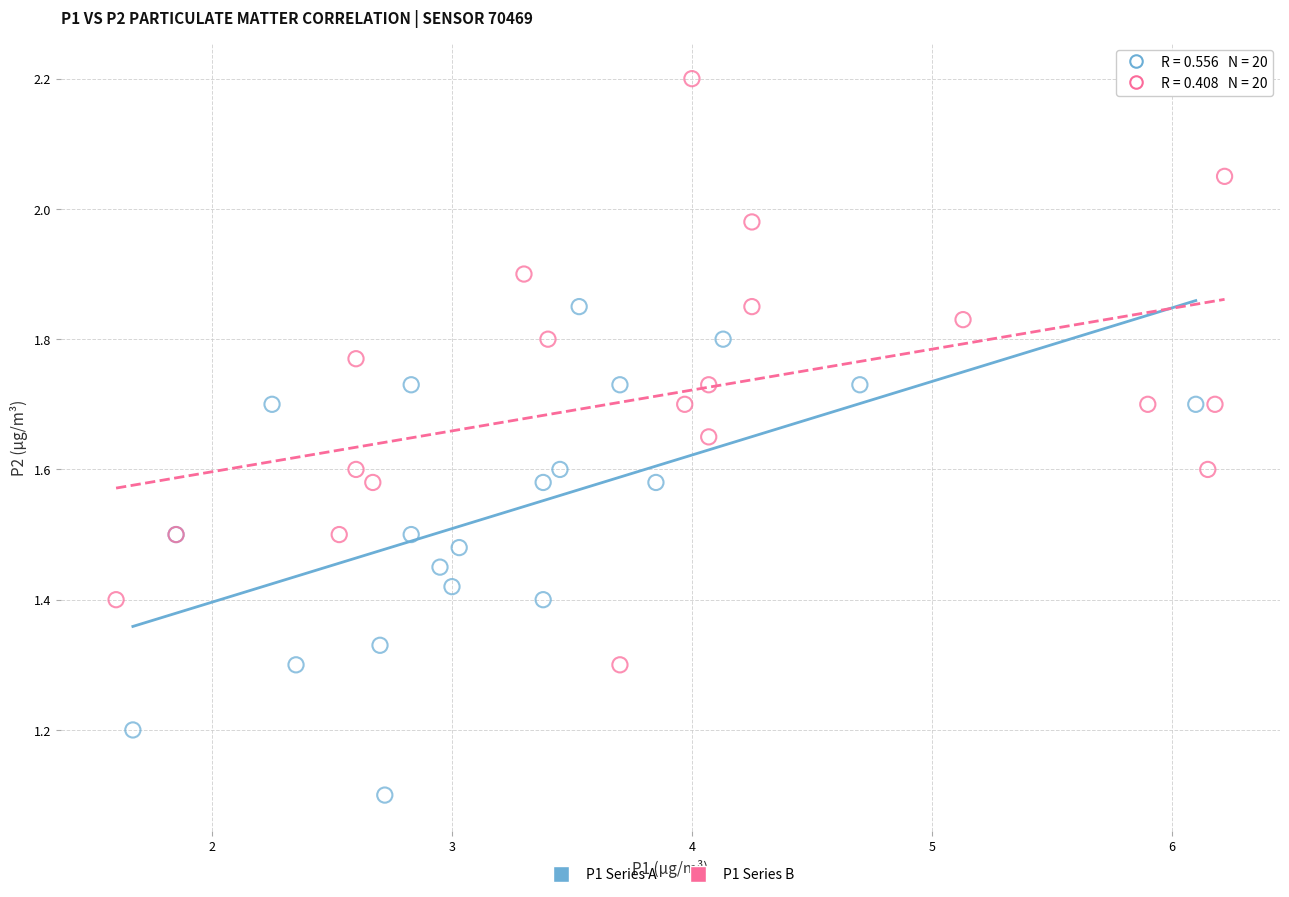

Which series has the widest spread of Y values?

P1 Series B